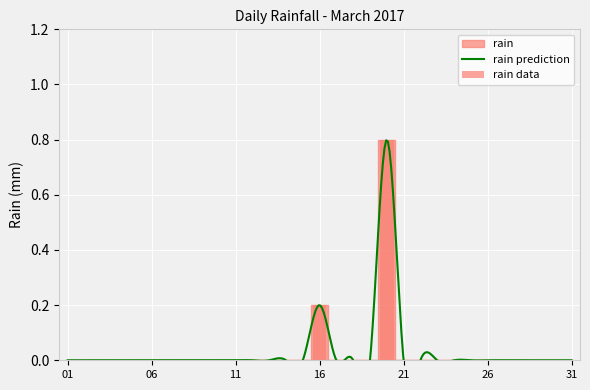

What is the sum of all values?

1.0